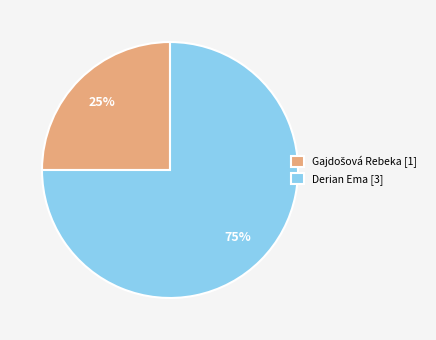

How many segments does this pie chart have?

2